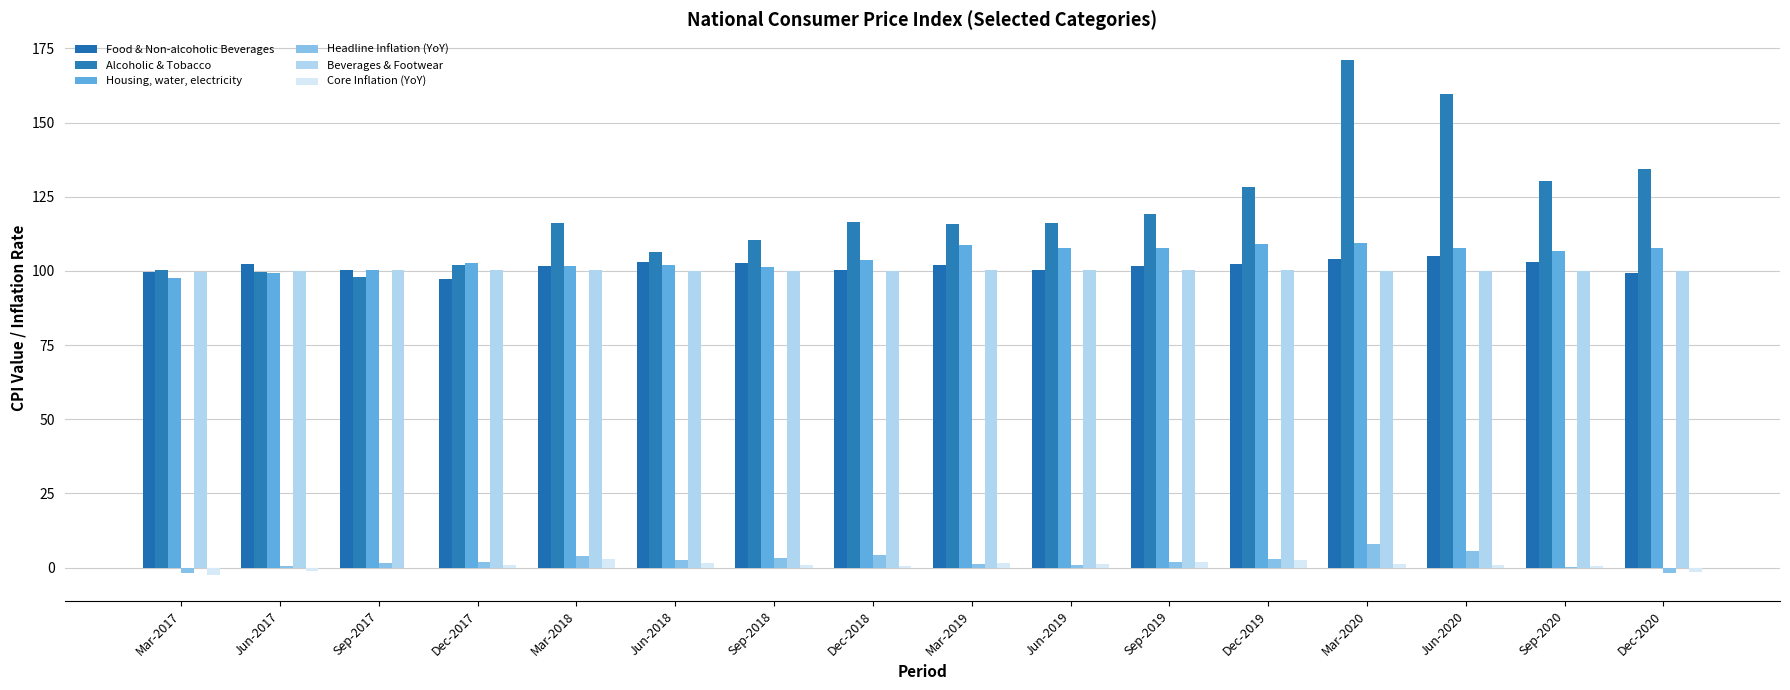

Reading left to right, list all the values displayed in this chart.

Food & Non-alcoholic Beverages: Mar-2017=99.8	Jun-2017=102.5	Sep-2017=100.4	Dec-2017=97.3	Mar-2018=101.8	Jun-2018=103.0	Sep-2018=102.6	Dec-2018=100.2	Mar-2019=101.8	Jun-2019=100.2	Sep-2019=101.7	Dec-2019=102.4	Mar-2020=104.0	Jun-2020=105.1	Sep-2020=102.9	Dec-2020=99.3
Alcoholic & Tobacco: Mar-2017=100.5	Jun-2017=99.7	Sep-2017=97.8	Dec-2017=101.9	Mar-2018=116.0	Jun-2018=106.3	Sep-2018=110.3	Dec-2018=116.4	Mar-2019=115.9	Jun-2019=116.1	Sep-2019=119.1	Dec-2019=128.2	Mar-2020=171.1	Jun-2020=159.6	Sep-2020=130.4	Dec-2020=134.5
Housing, water, electricity: Mar-2017=97.6	Jun-2017=99.3	Sep-2017=100.4	Dec-2017=102.7	Mar-2018=101.8	Jun-2018=102.0	Sep-2018=101.5	Dec-2018=103.6	Mar-2019=108.6	Jun-2019=107.6	Sep-2019=107.6	Dec-2019=108.9	Mar-2020=109.4	Jun-2020=107.7	Sep-2020=106.6	Dec-2020=107.7
Headline Inflation (YoY): Mar-2017=-1.8	Jun-2017=0.5	Sep-2017=1.6	Dec-2017=1.8	Mar-2018=4.0	Jun-2018=2.5	Sep-2018=3.4	Dec-2018=4.2	Mar-2019=1.1	Jun-2019=1.0	Sep-2019=1.8	Dec-2019=2.8	Mar-2020=7.8	Jun-2020=5.7	Sep-2020=0.2	Dec-2020=-1.8
Beverages & Footwear: Mar-2017=99.6	Jun-2017=99.8	Sep-2017=100.3	Dec-2017=100.3	Mar-2018=100.4	Jun-2018=100.1	Sep-2018=100.1	Dec-2018=100.1	Mar-2019=100.3	Jun-2019=100.3	Sep-2019=100.2	Dec-2019=100.2	Mar-2020=99.9	Jun-2020=99.9	Sep-2020=100.0	Dec-2020=99.9
Core Inflation (YoY): Mar-2017=-2.6	Jun-2017=-1.1	Sep-2017=-0.2	Dec-2017=0.9	Mar-2018=3.0	Jun-2018=1.7	Sep-2018=1.0	Dec-2018=0.7	Mar-2019=1.5	Jun-2019=1.2	Sep-2019=1.8	Dec-2019=2.6	Mar-2020=1.1	Jun-2020=0.9	Sep-2020=0.5	Dec-2020=-1.5